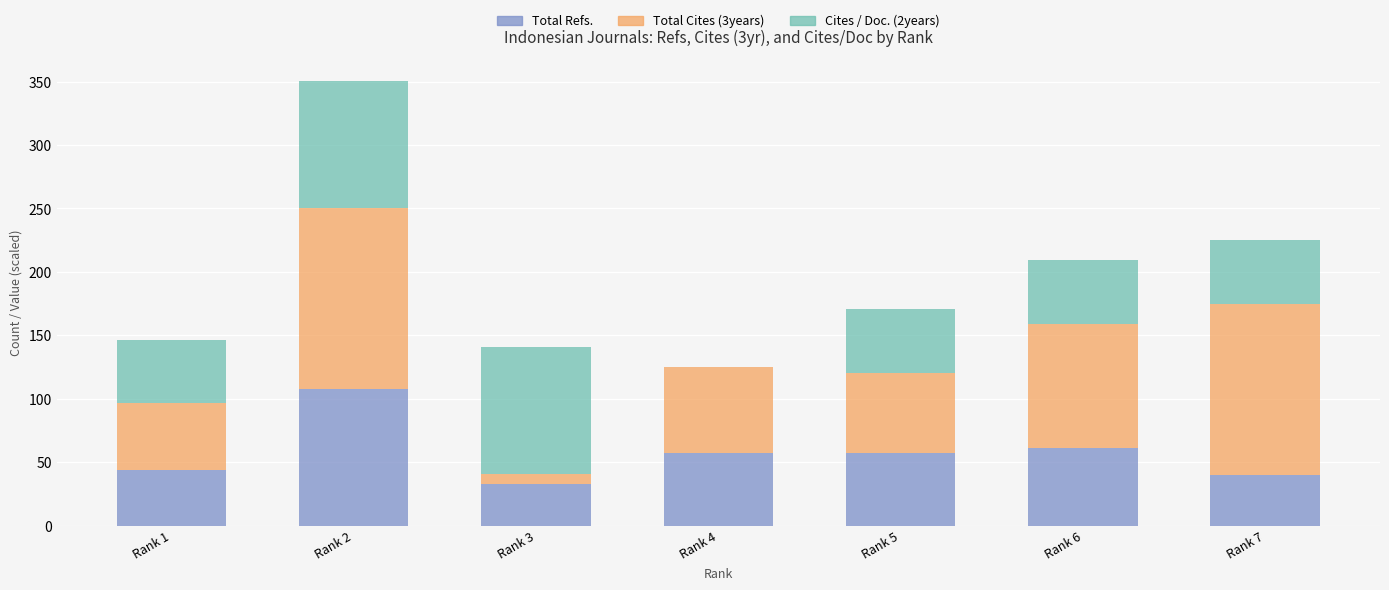

What is the sum of the Total Refs. values at Rank 3 and Rank 5?

90.0